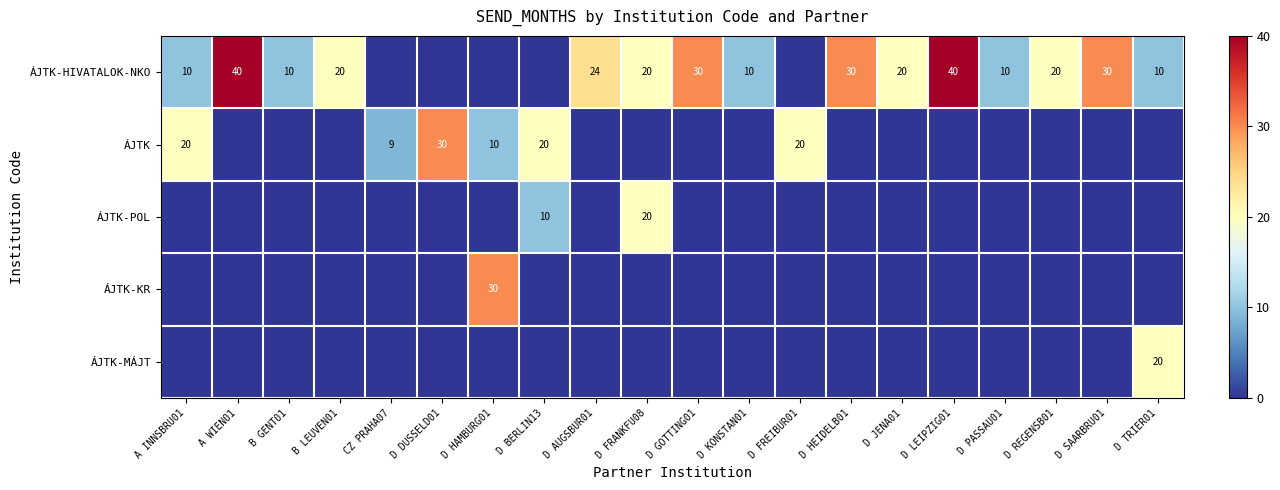

True or false: ÁJTK has a value of 20 at D FREIBUR01.

True